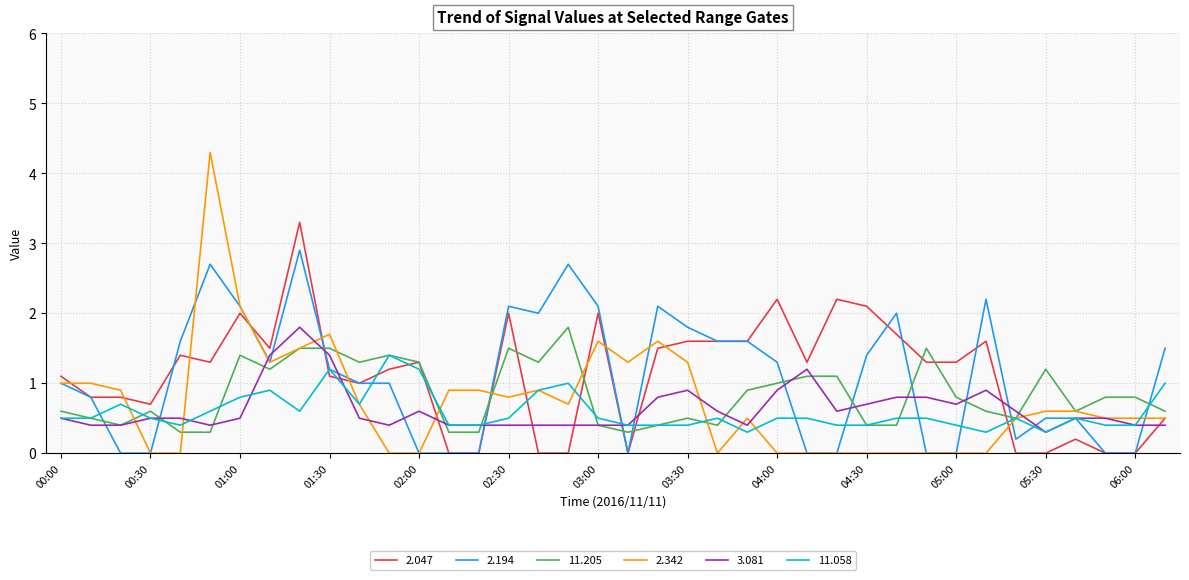

What is the highest value of the 2.342 series?

4.3